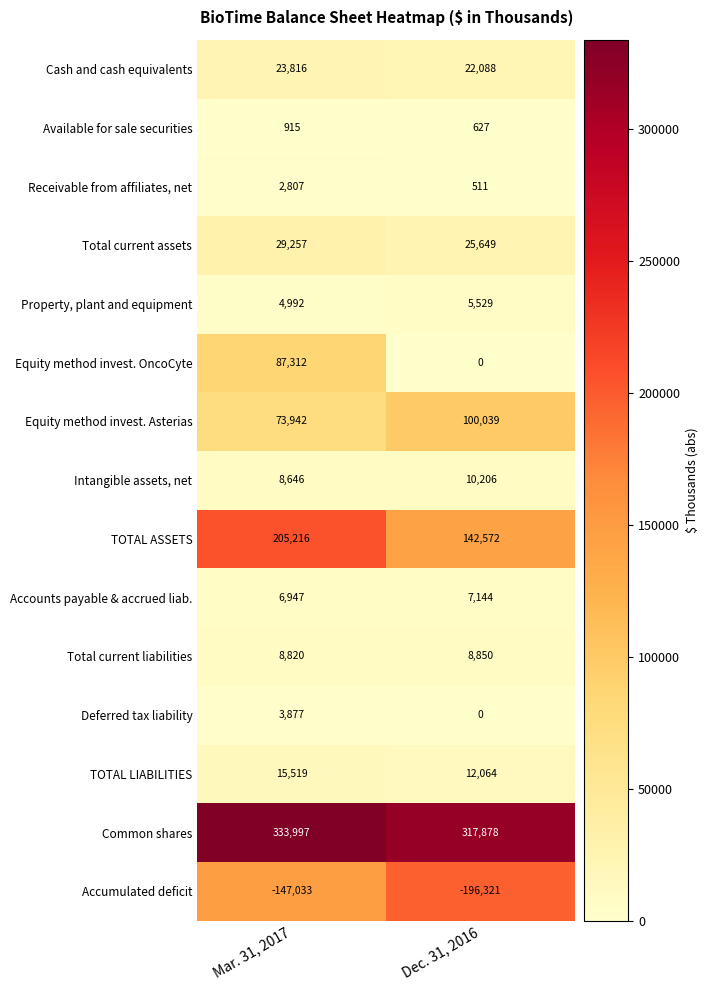

Count the number of data series in this chart.

15